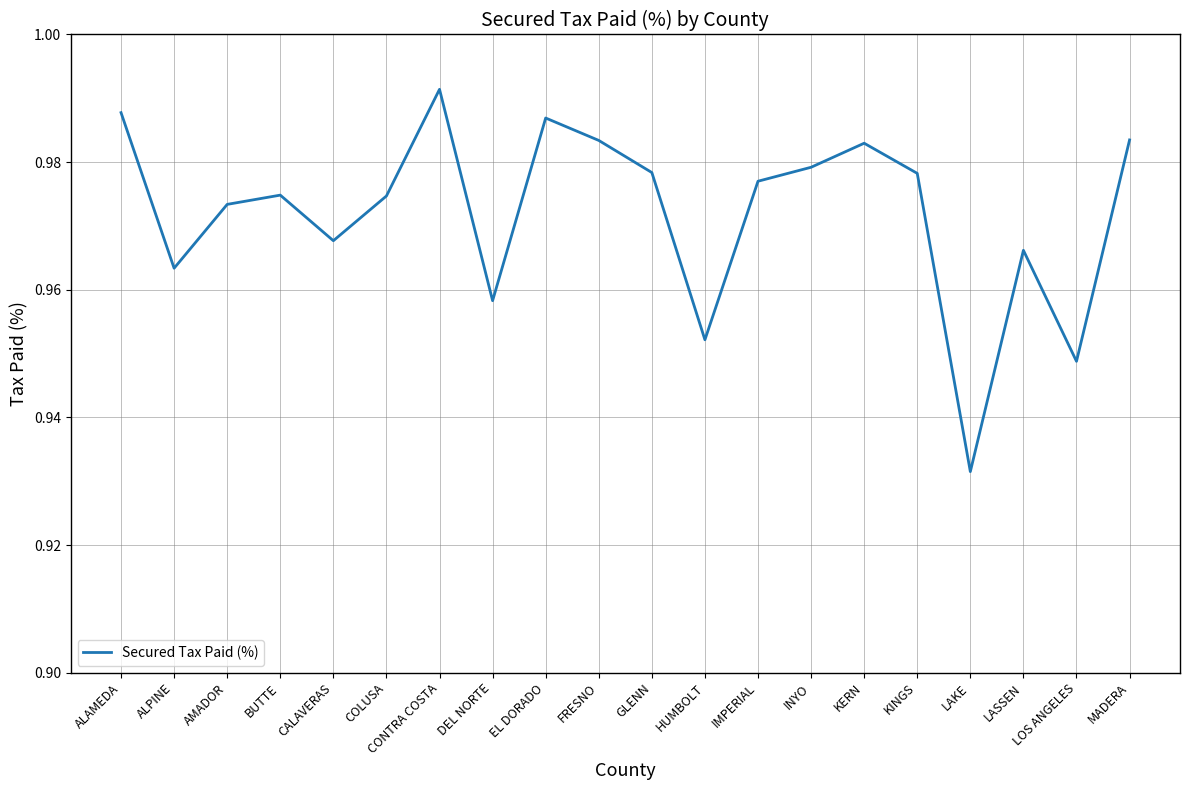

At which label is the value closest to 0?

LAKE